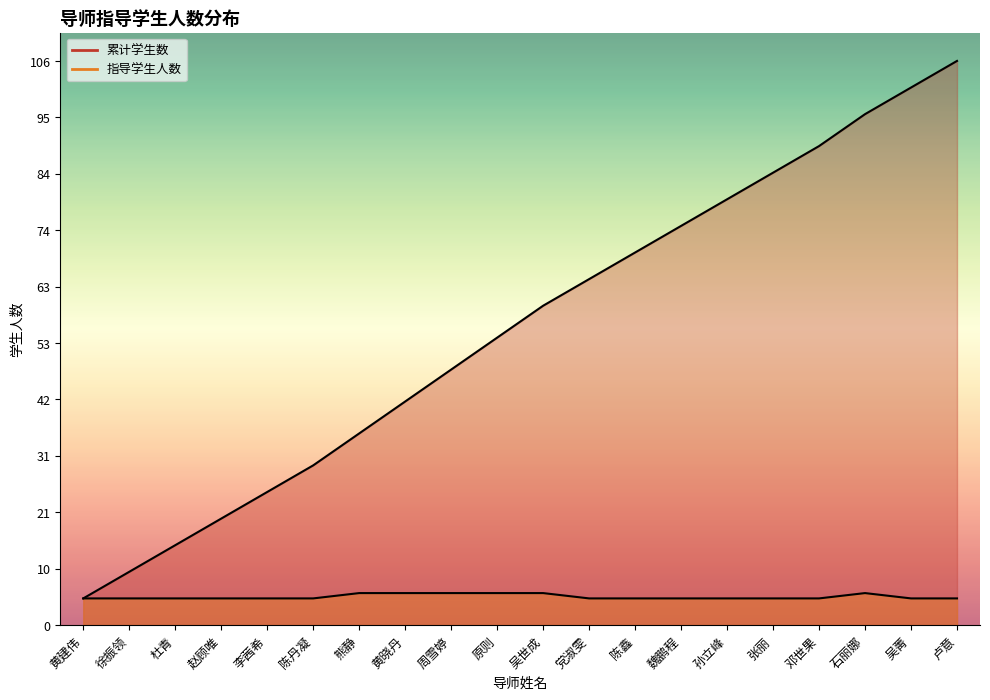

Is it true that 累计学生数_线 equals 24 at 卢意?

False